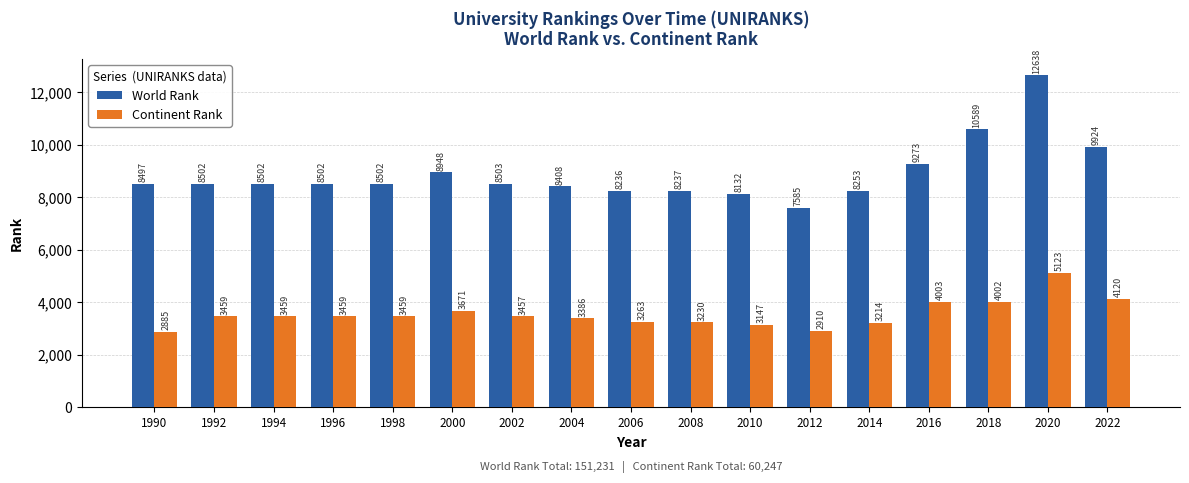

How many bars are there in each group?

2